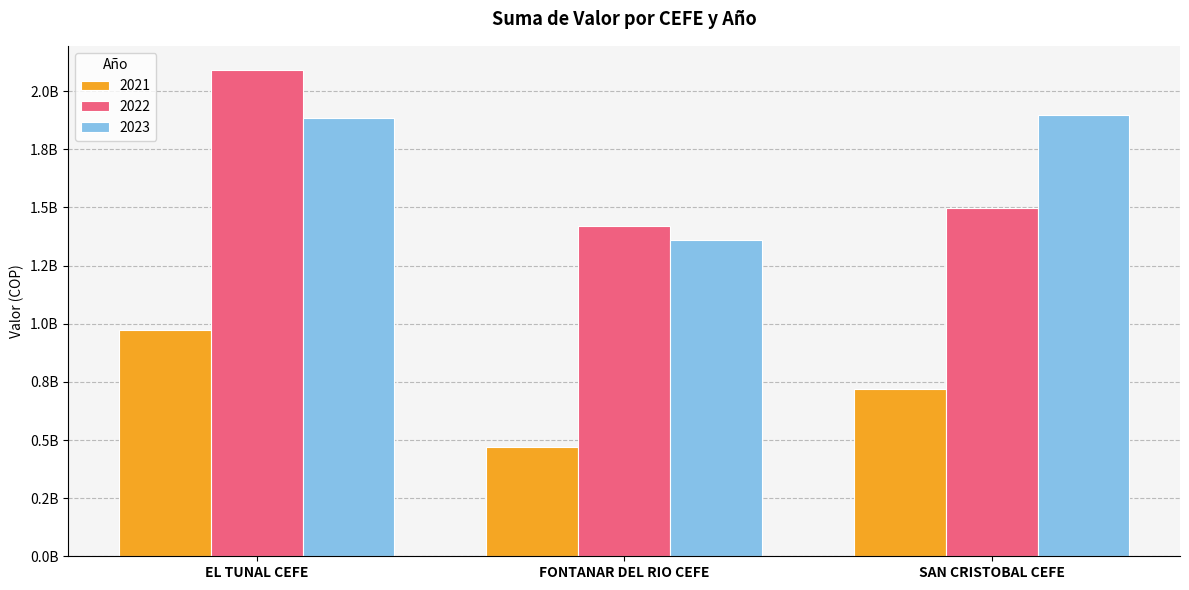

Is it true that 2023 equals 1361609418.0 at FONTANAR DEL RIO CEFE?

True